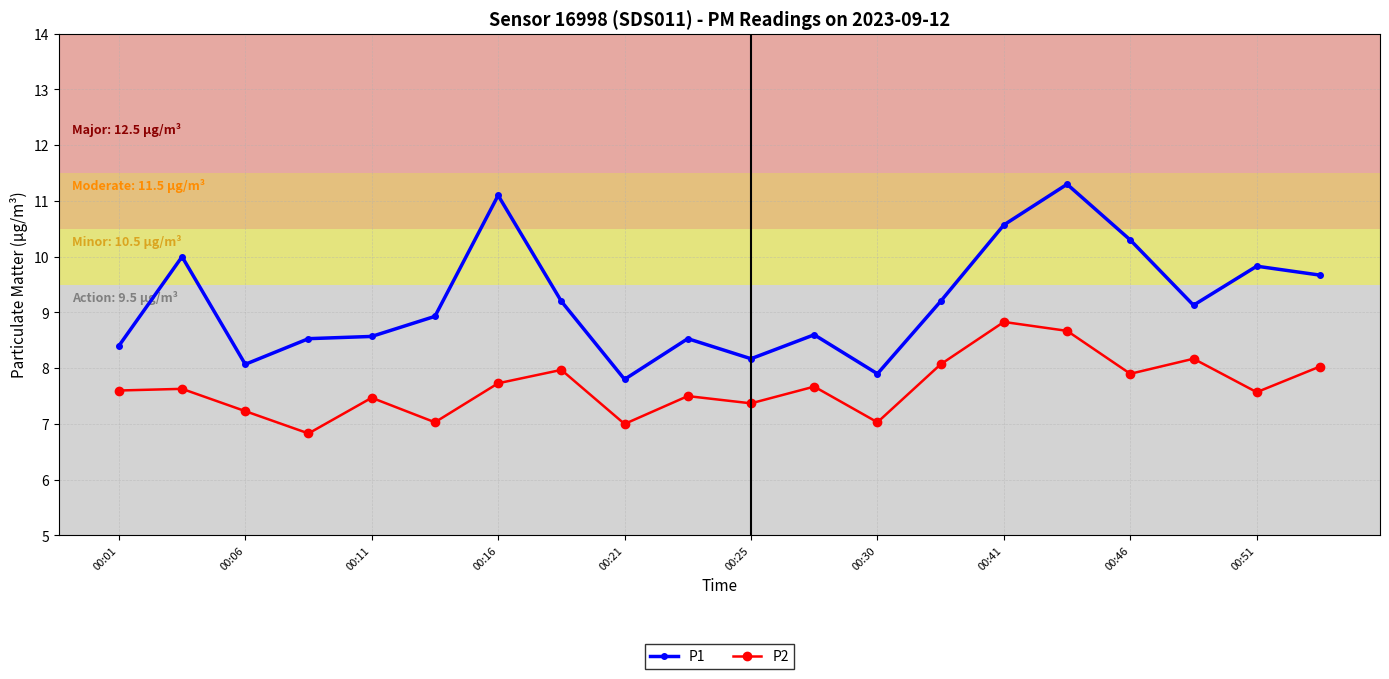

True or false: P1 and P2 intersect in this chart.

False